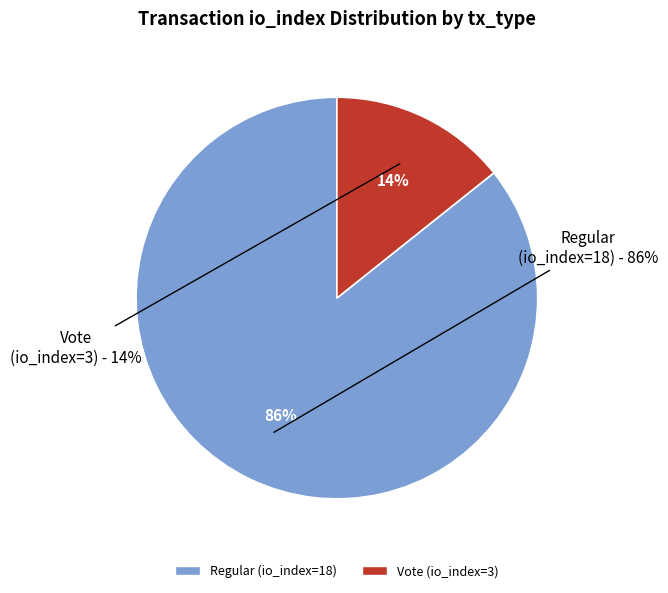

Combined, what portion of the pie is Vote (io_index=3) and Regular (io_index=18)?

100.0%